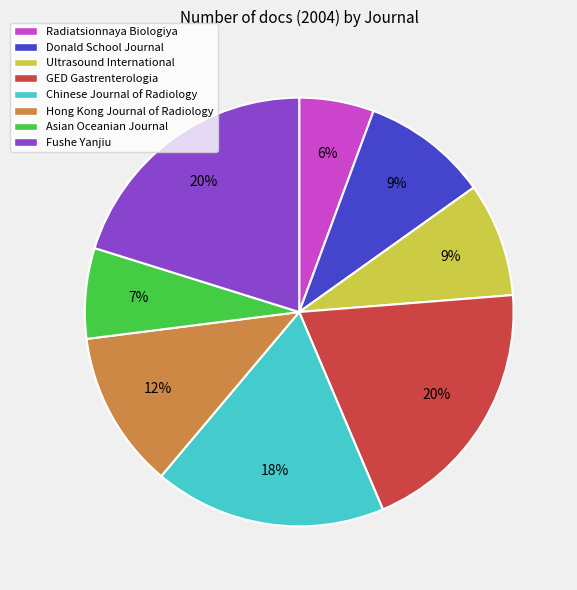

To the nearest percent, what is the average slice percentage?

12%